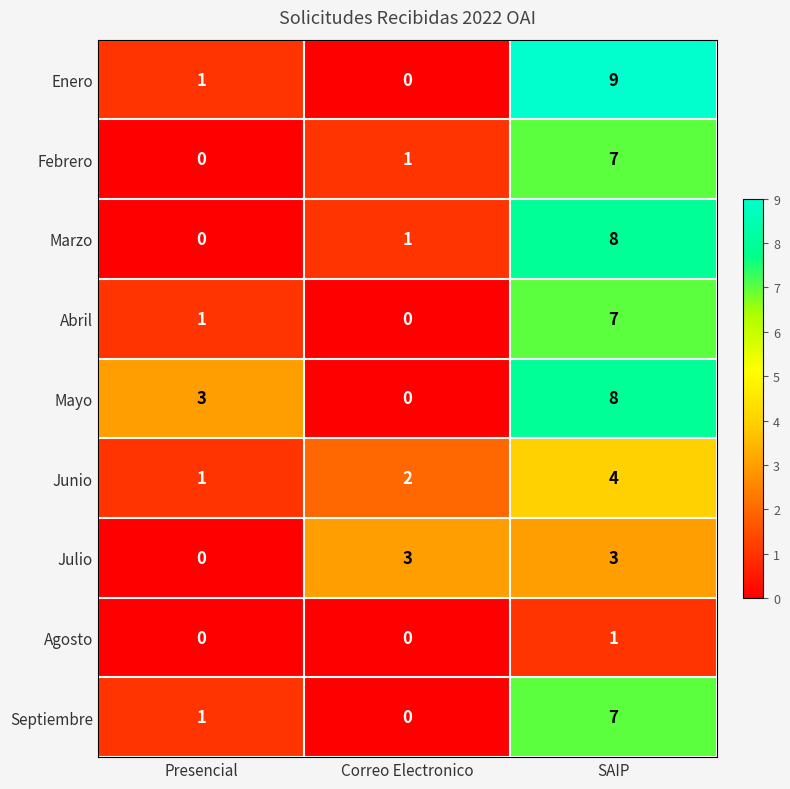

Is the value of Mayo at Presencial greater than the value of Abril at SAIP?

No